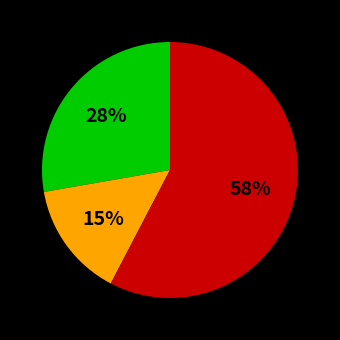

Count the number of slices in the pie.

3